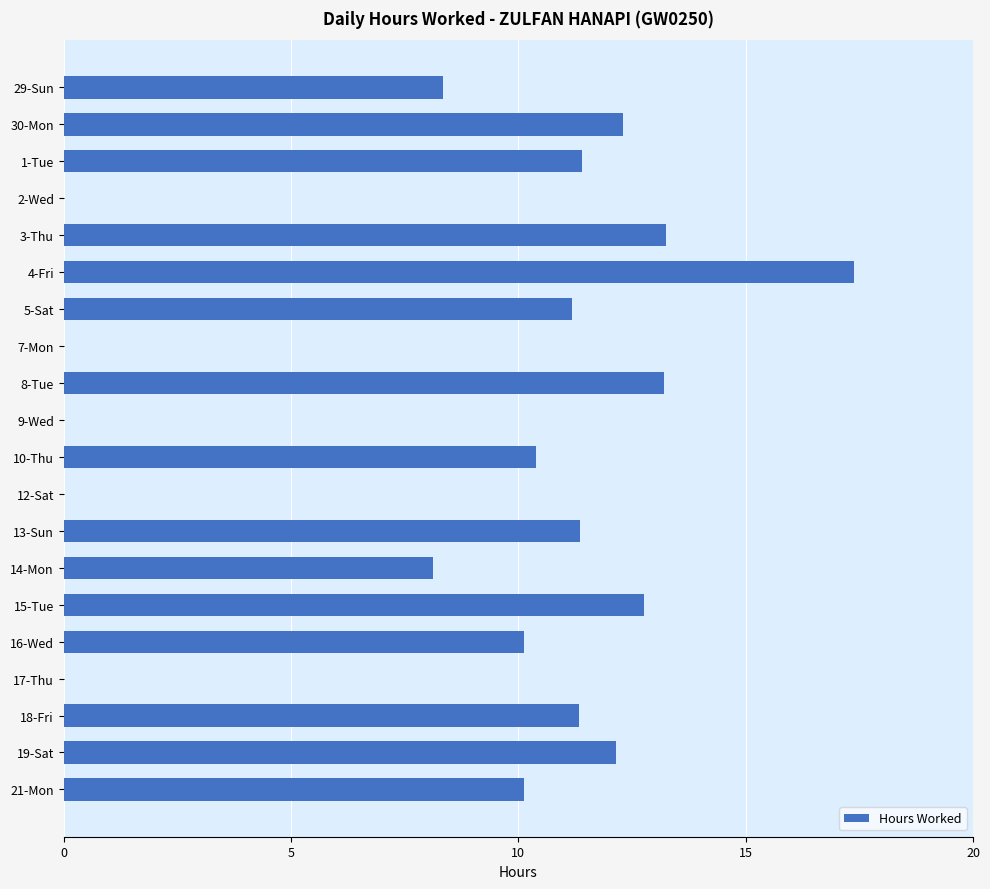

Count the number of categories in the chart.

20